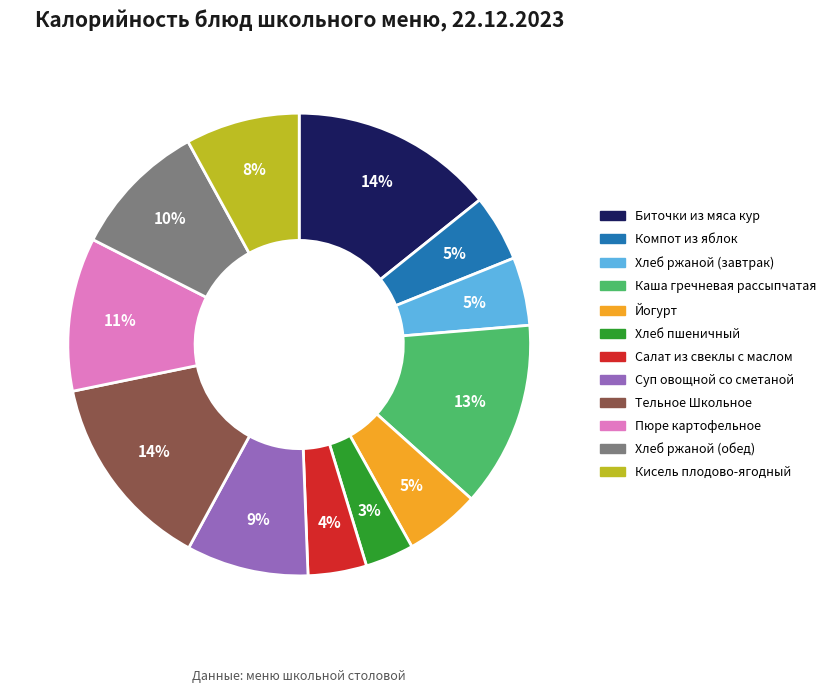

Approximately how many times larger is the value at Хлеб ржаной (обед) compared to Тельное Школьное?

0.7